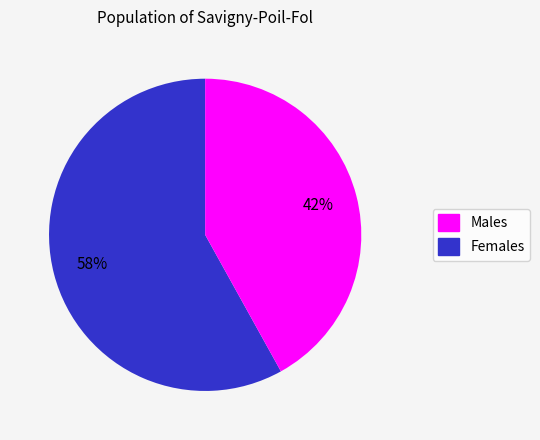

Is there a majority slice in this chart?

Yes